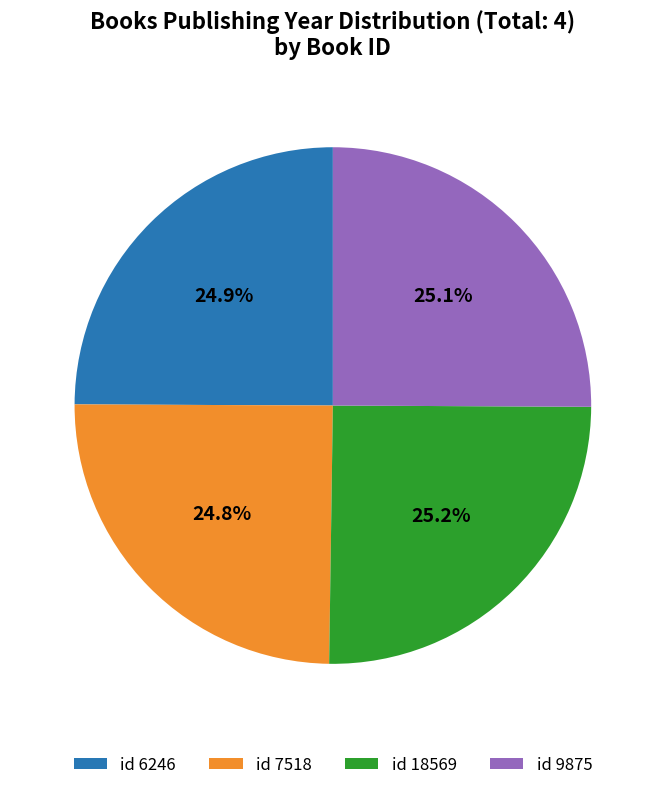

What is the ratio of the value at id 7518 to the value at id 9875?

1.0